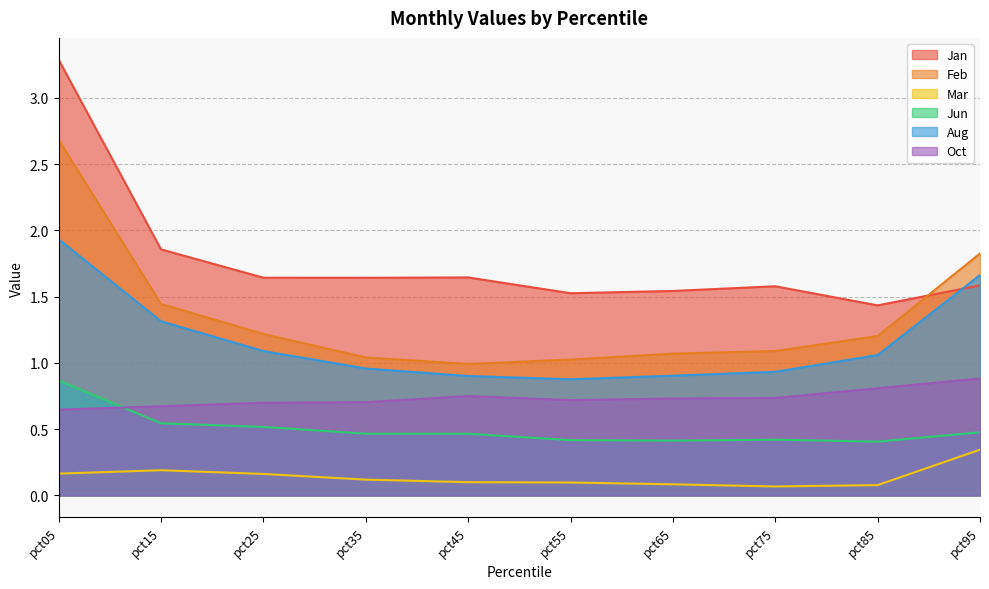

Between pct35 and pct75, which series saw the biggest shift?

Jan